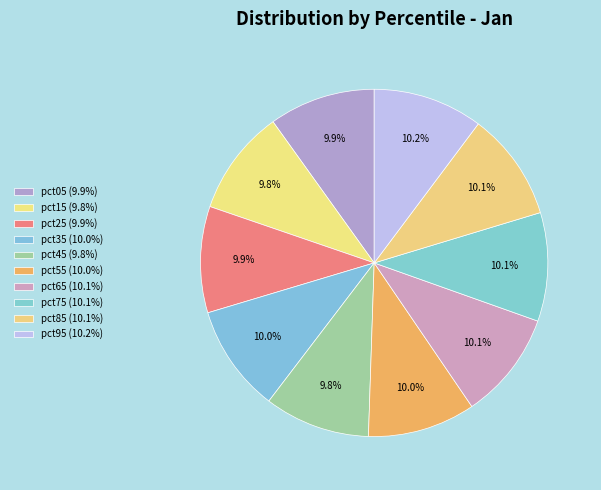

What percentage is NOT represented by pct65?

89.9%